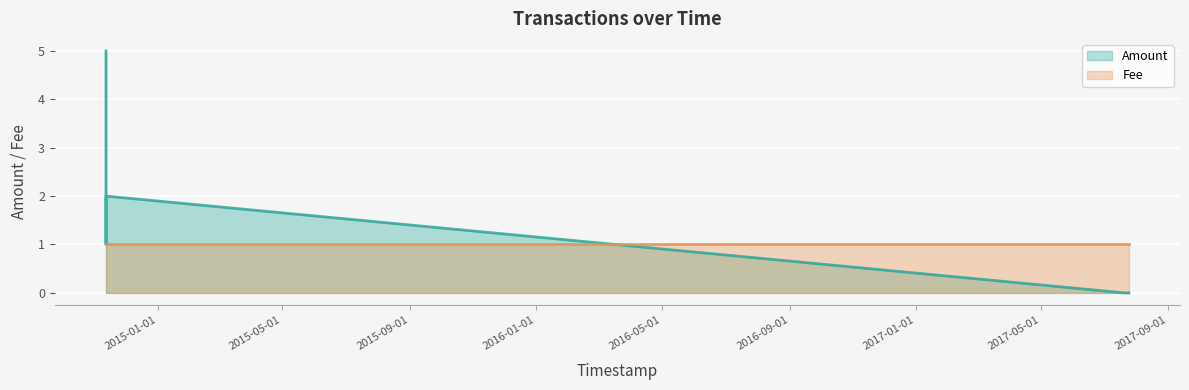

Rank the categories by value from lowest to highest.

2017-07-20 10:32:03, 2017-07-24 21:09:55, 2017-07-24 23:12:04, 2014-11-12 05:17:29, 2014-11-12 05:26:26, 2014-11-12 05:07:20